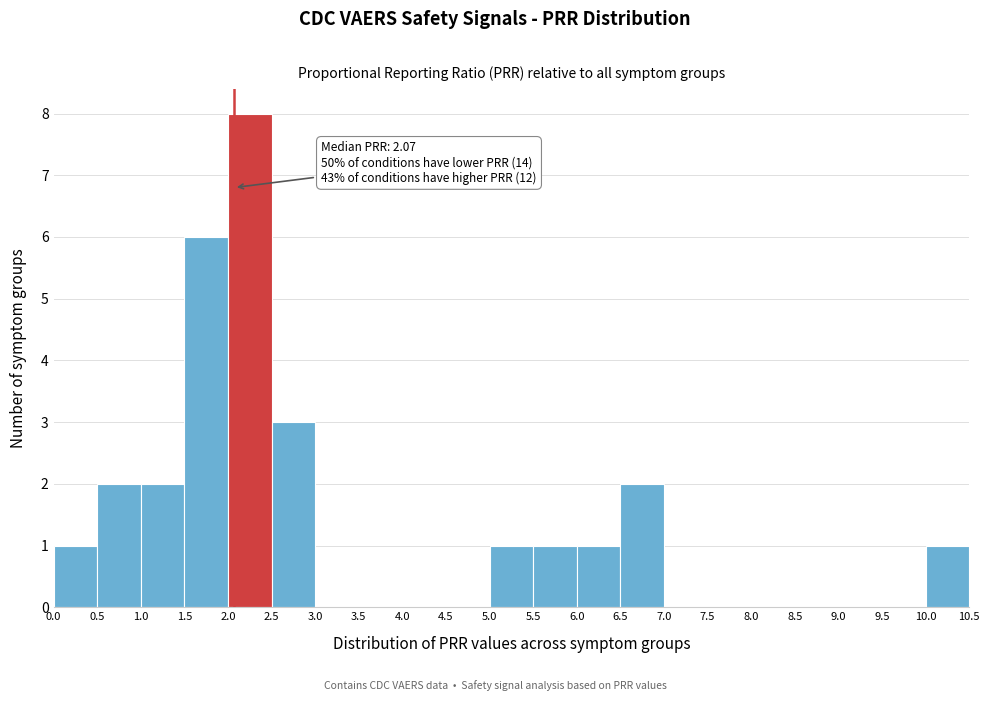

Which range on the x-axis has the tallest bar?

2.0 to 2.5